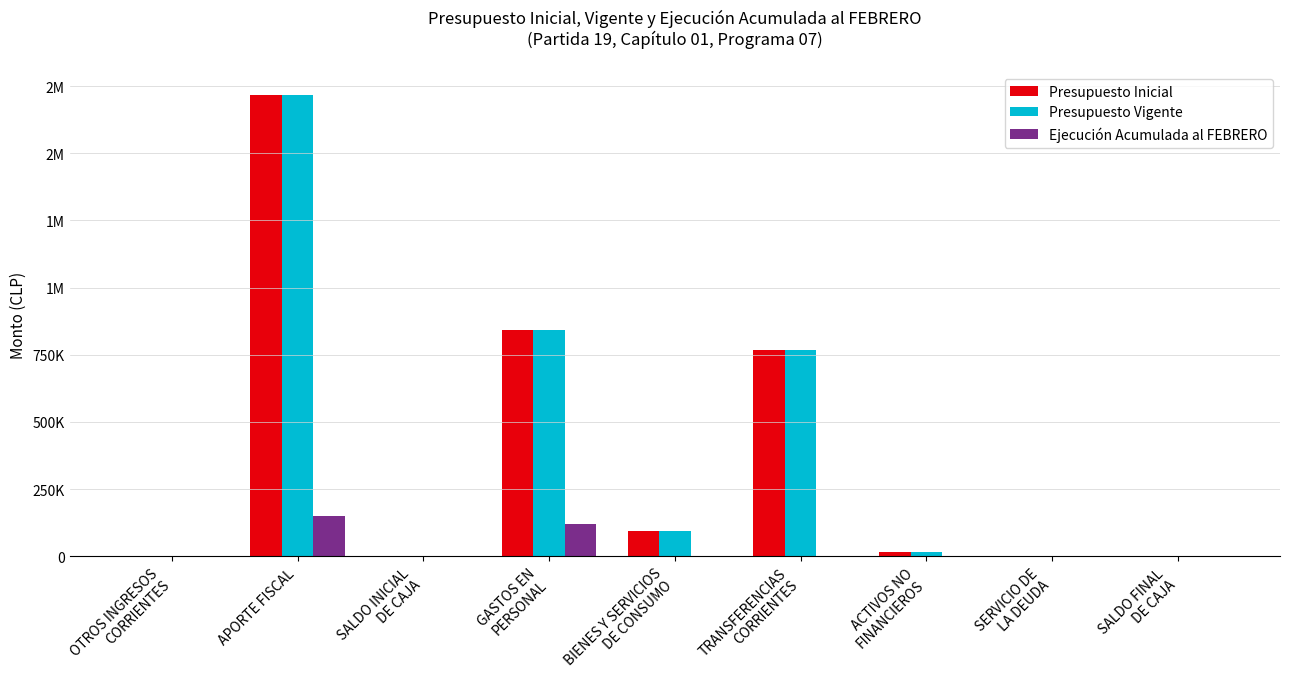

What is the maximum value shown in the chart?

1716238